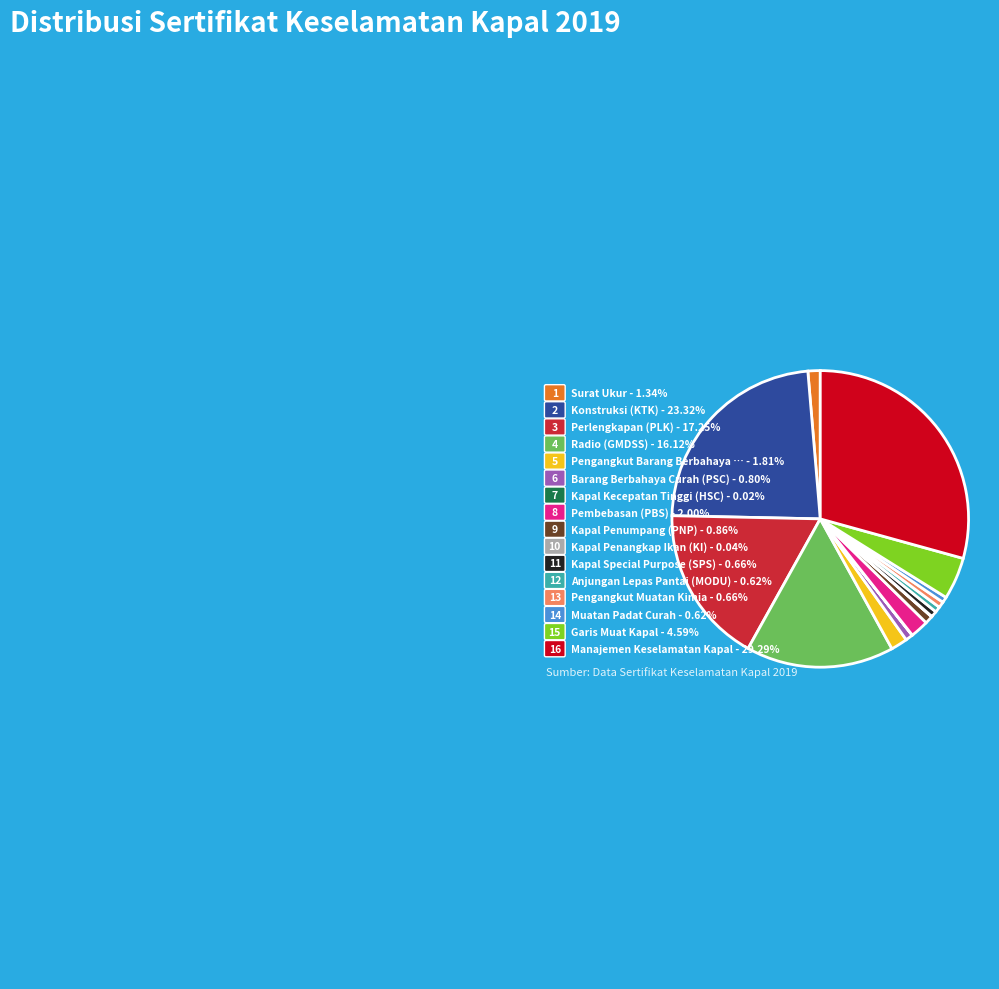

Does any single category account for the majority?

No